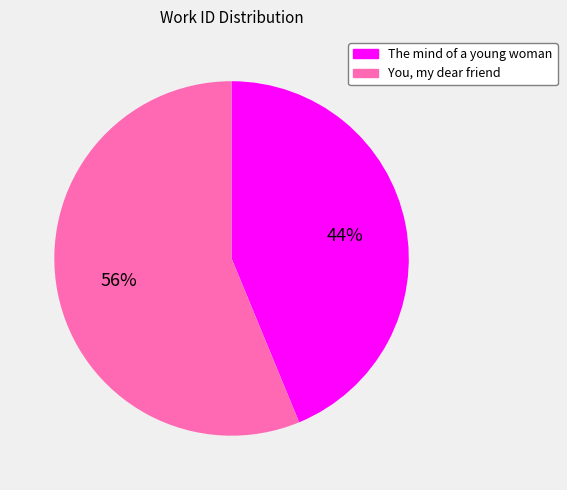

Approximately how many times larger is the value at You, my dear friend compared to The mind of a young woman?

1.3